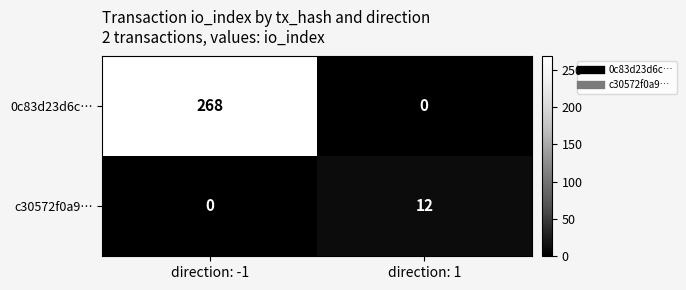

How many categories are shown in the chart?

2